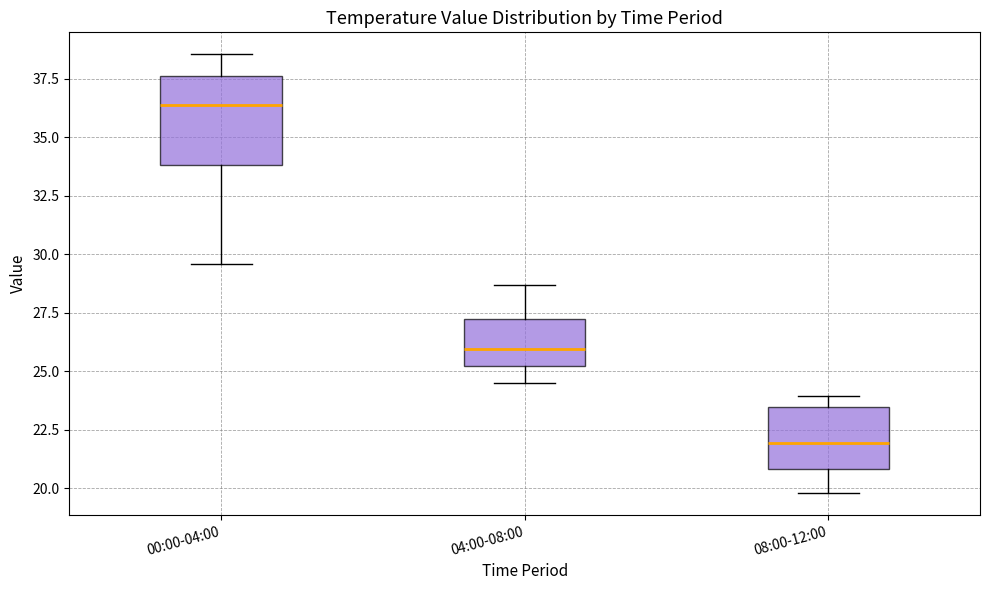

Reading left to right, transcribe this box plot: for each box, give where its median line is, the range the box spans, and where its two whiskers end, as read against the y-axis. The values are not printed on the chart, so give them approximately, as read against the axis.

00:00-04:00: median 36.5, box 34.0 to 37.5, whiskers 29.5 to 38.5
04:00-08:00: median 26.0, box 25.0 to 27.5, whiskers 24.5 to 28.5
08:00-12:00: median 22.0, box 21.0 to 23.5, whiskers 20.0 to 24.0